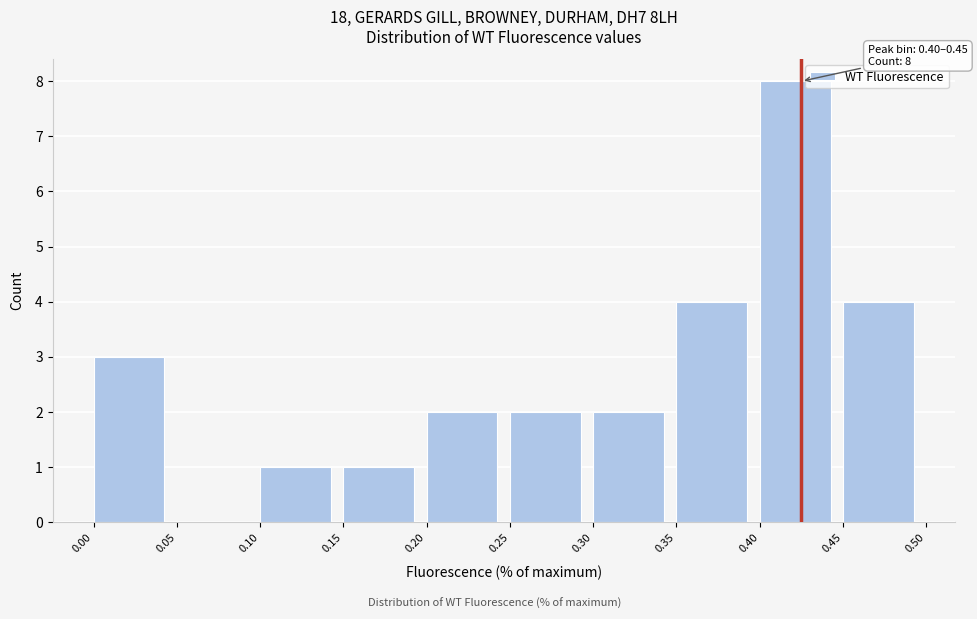

Which range on the x-axis has the tallest bar?

0.40 to 0.45